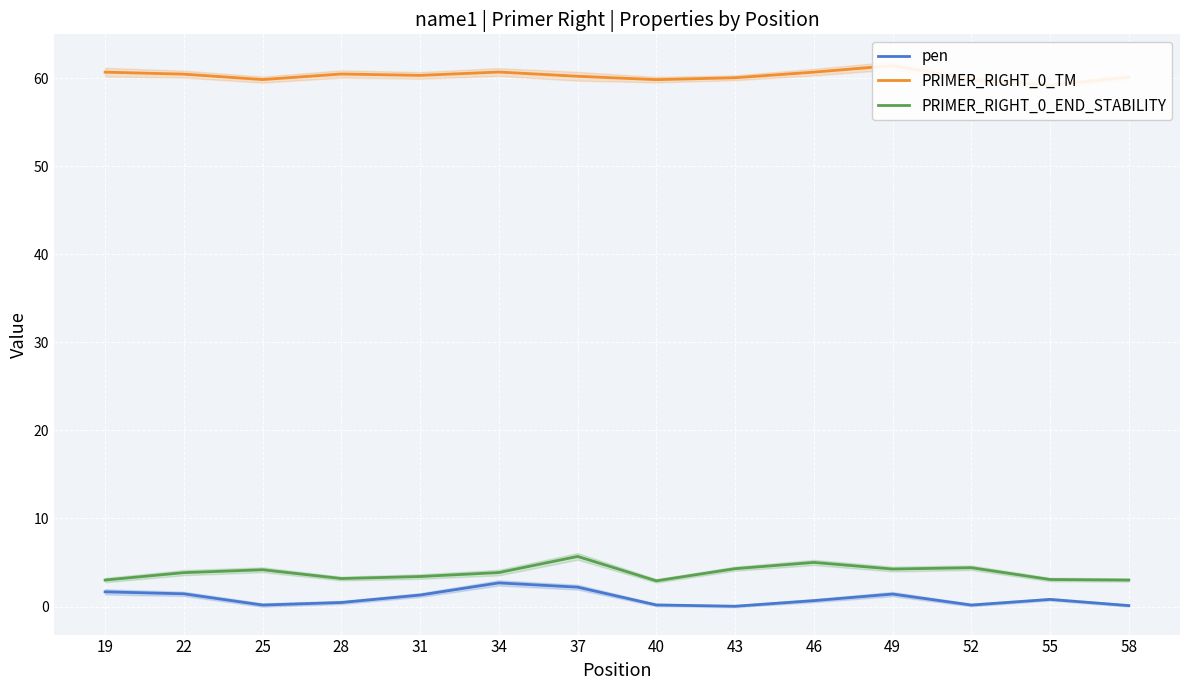

How many interior local valleys does the PRIMER_RIGHT_0_END_STABILITY series have?

3